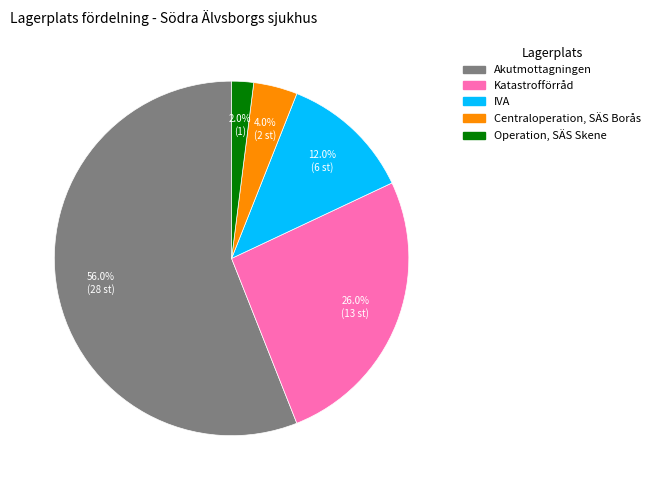

How much of the chart is everything except Katastrofförråd?

74.0%